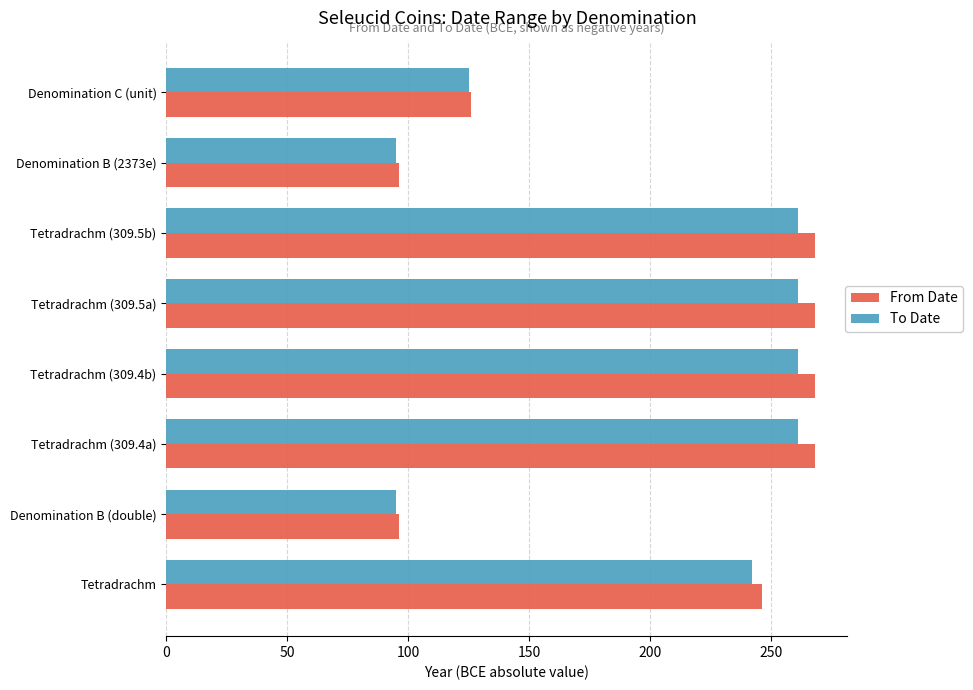

What is the spread (max minus min) of values at Tetradrachm (309.4b)?

7